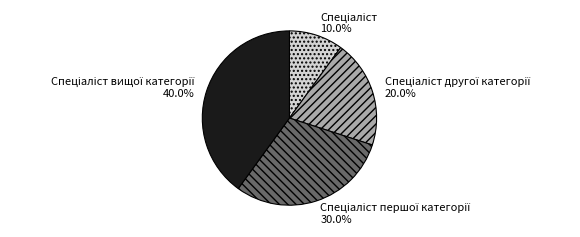

To the nearest percent, what is the average slice percentage?

25%